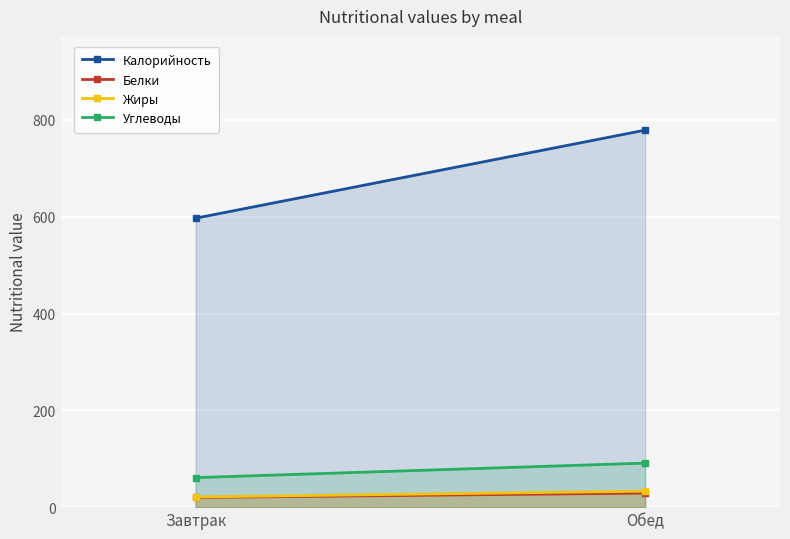

Reading right to left, list all the values displayed in this chart.

Калорийность: 779	597
Белки: 29	20
Жиры: 33	21
Углеводы: 91	61